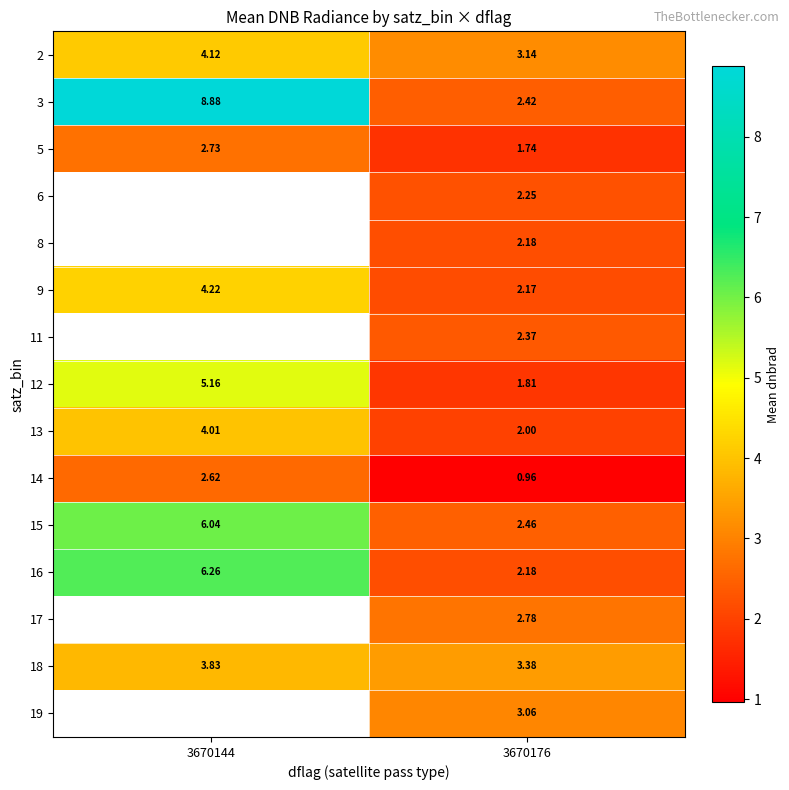

What is the average value of the 18 series?

3.6